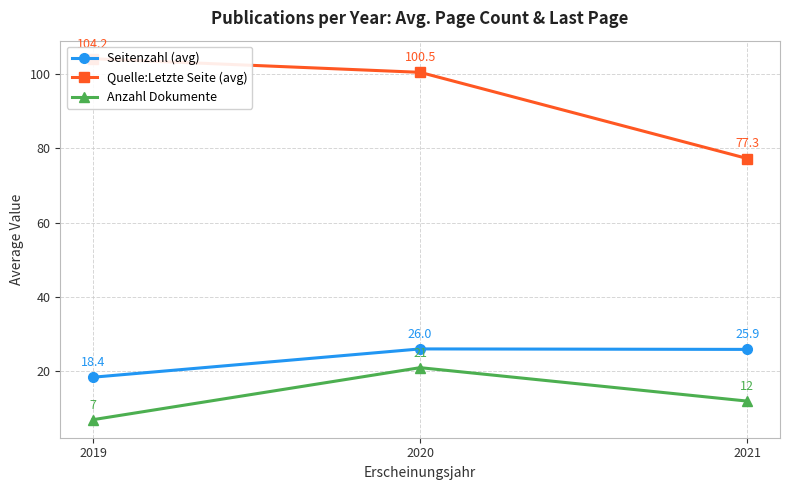

Where does the Anzahl Dokumente series first go above 12?

2020